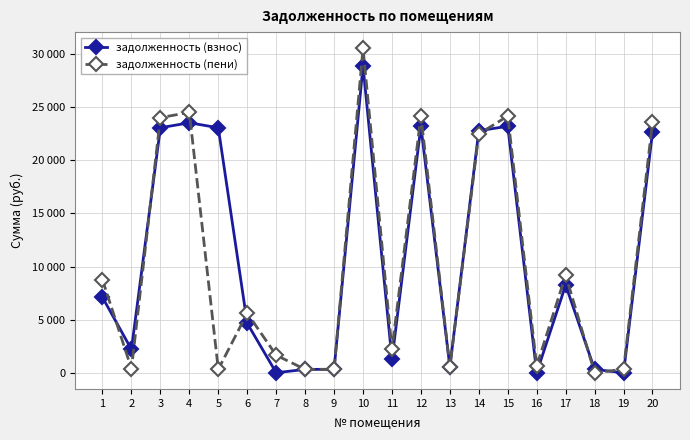

Does the chart have visible grid lines?

Yes